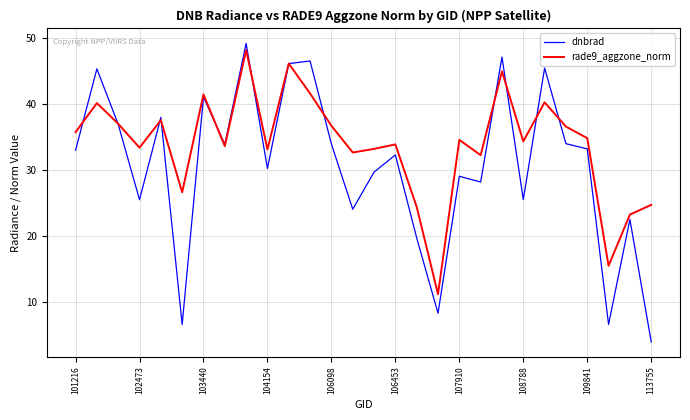

Which series has the largest total across all categories?

rade9_aggzone_norm